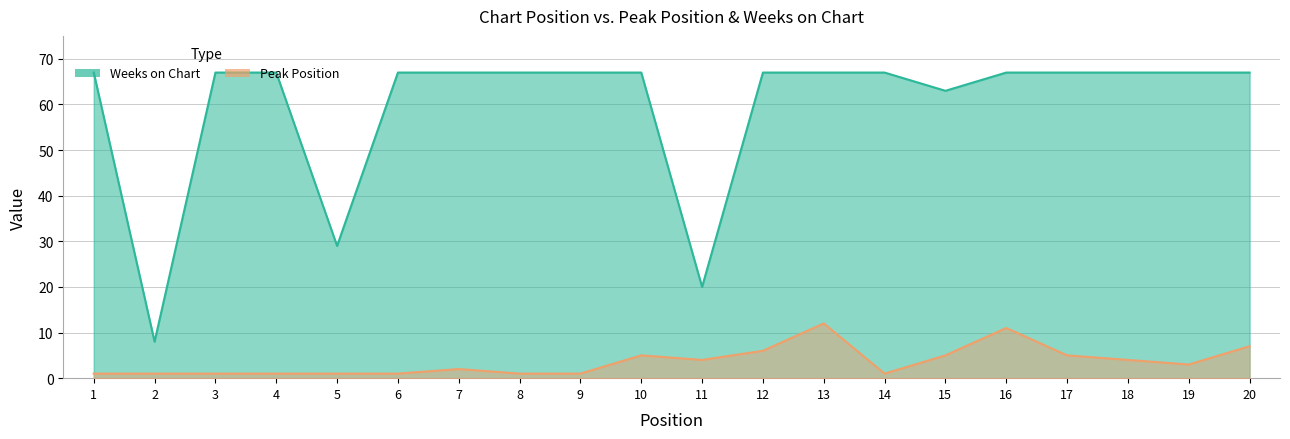

True or false: Weeks on Chart and Peak Position cross at least once.

False